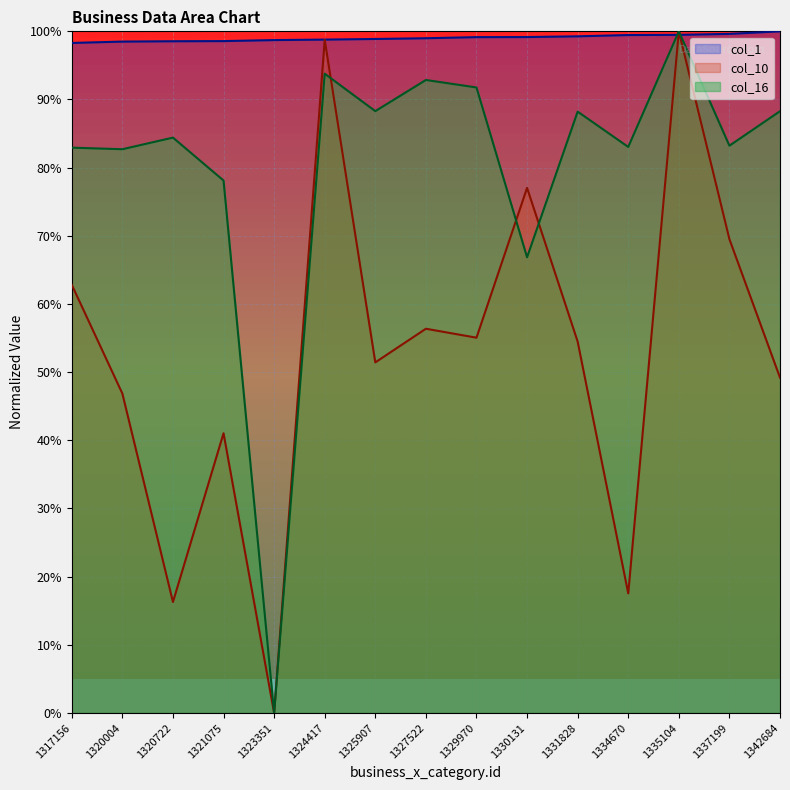

How many lines are shown in the chart?

3